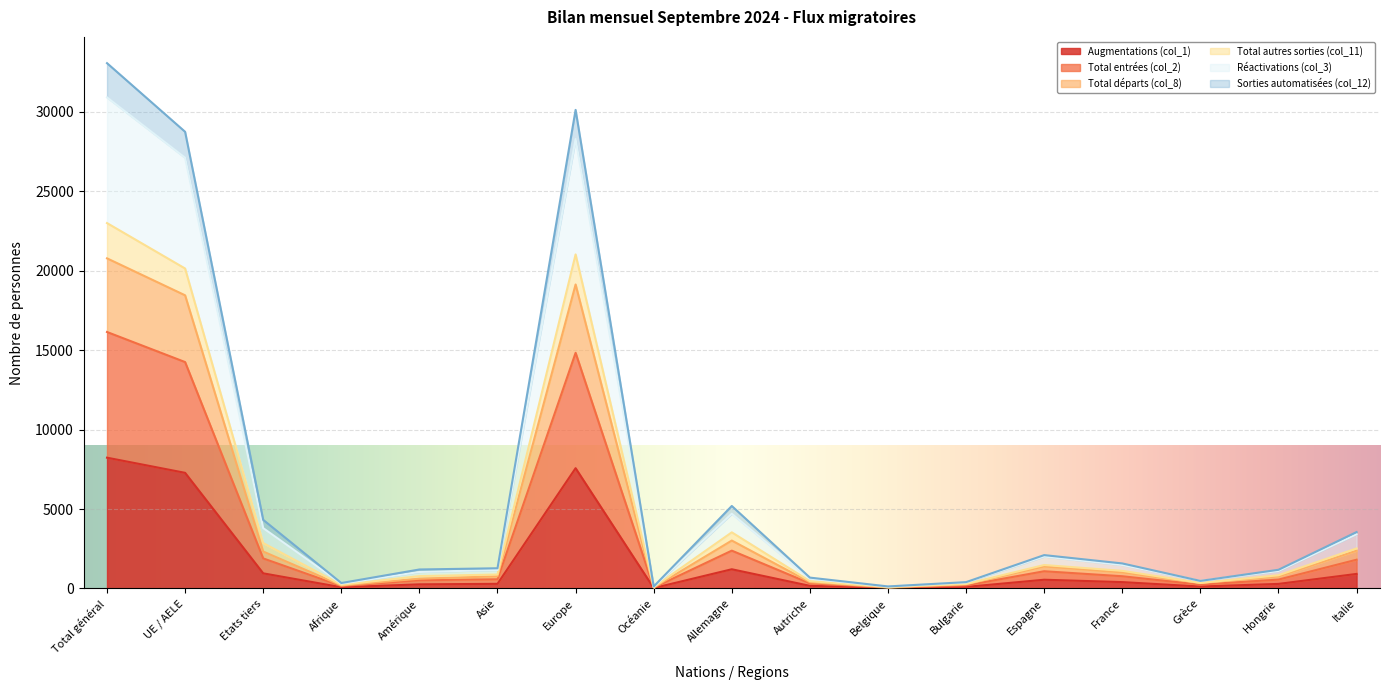

List the series in order of their peak value, lowest first.

Augmentations (col_1), Total entrées (col_2), Total départs (col_8), Sorties automatisées (col_12), Réactivations (col_3), Total autres sorties (col_11)